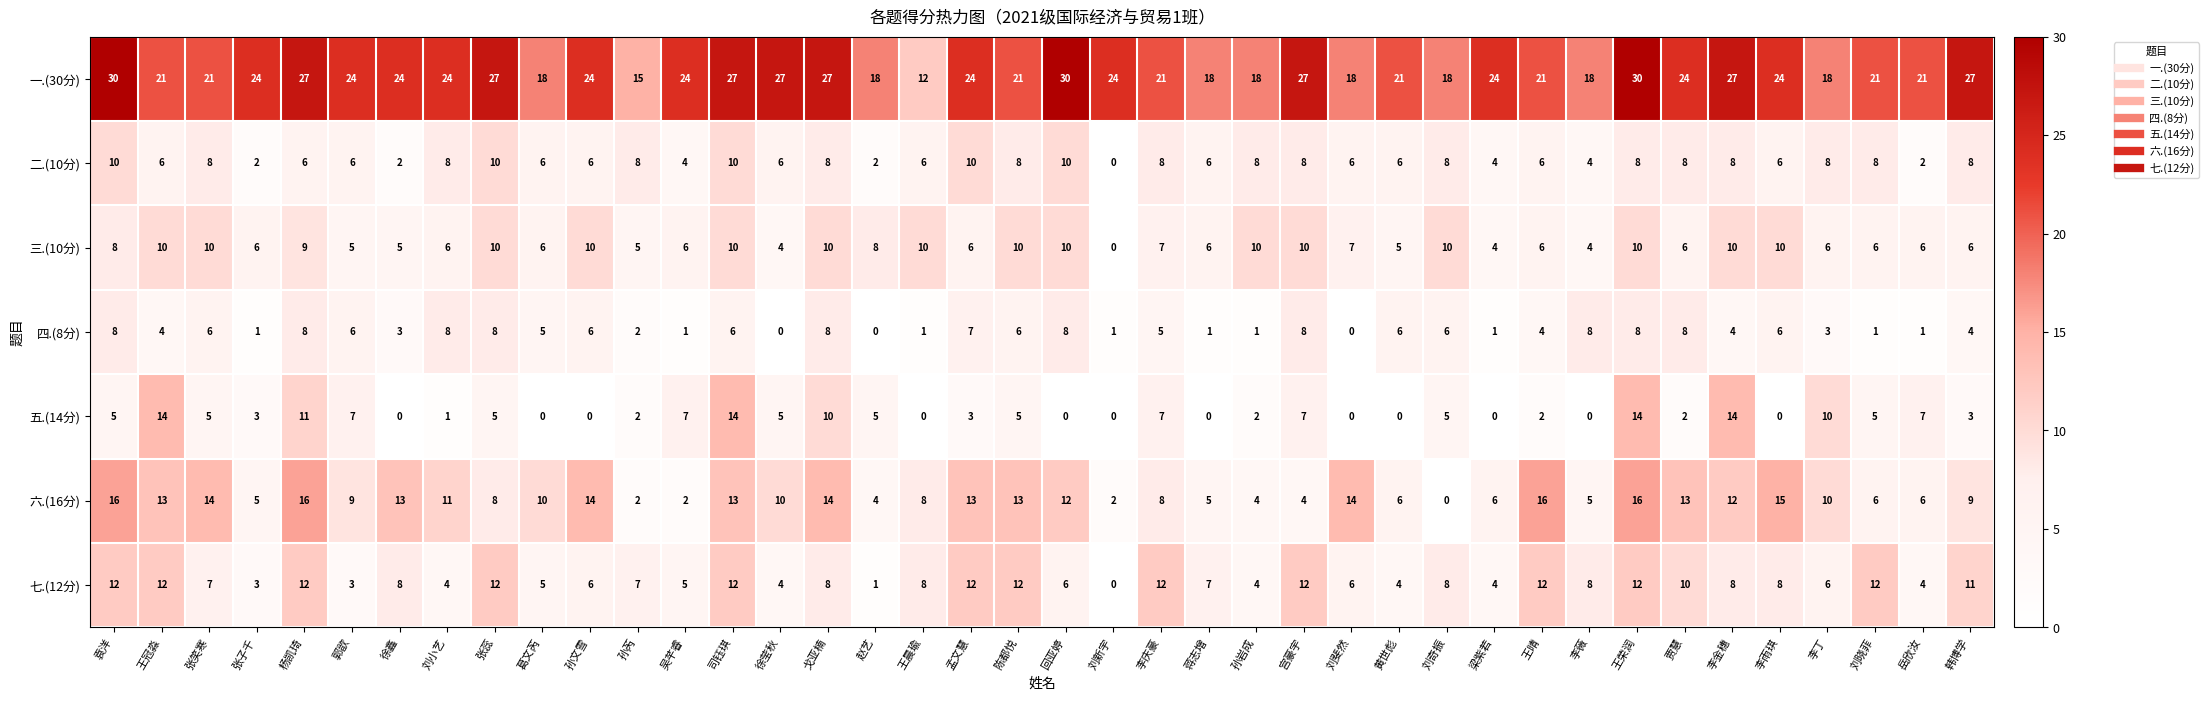

How many values in the 一.(30分) series are below 24?

18